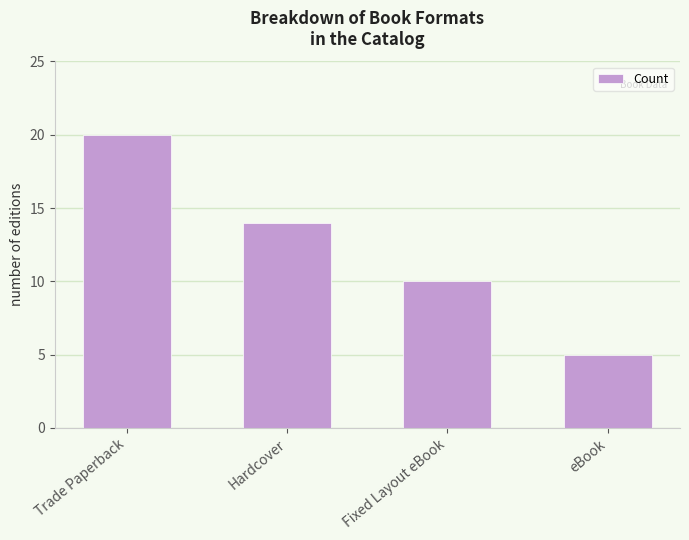

Reading left to right, what are all the values shown in this chart?

20	14	10	5